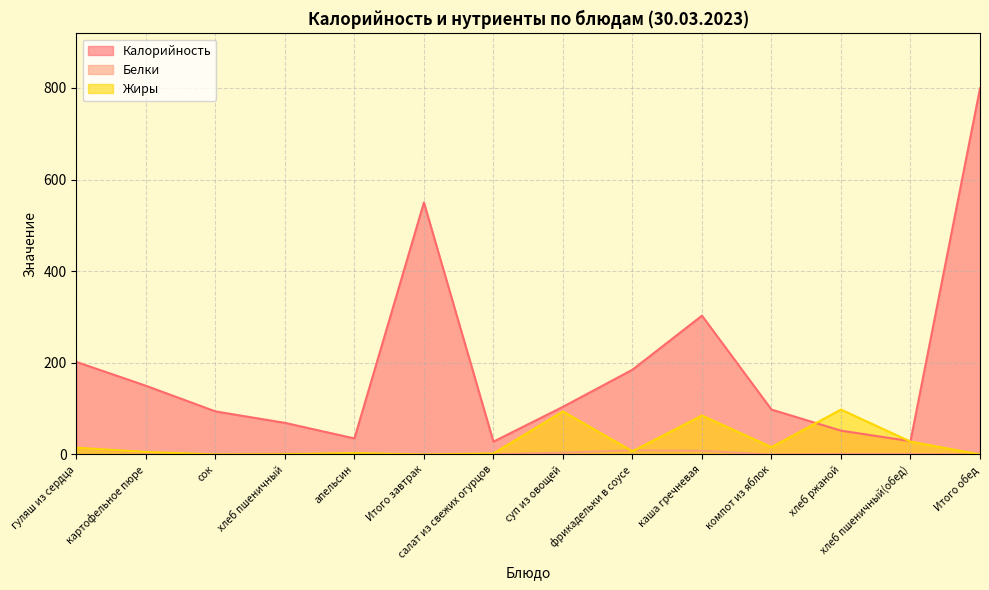

At which label does Калорийность reach its peak?

Итого обед